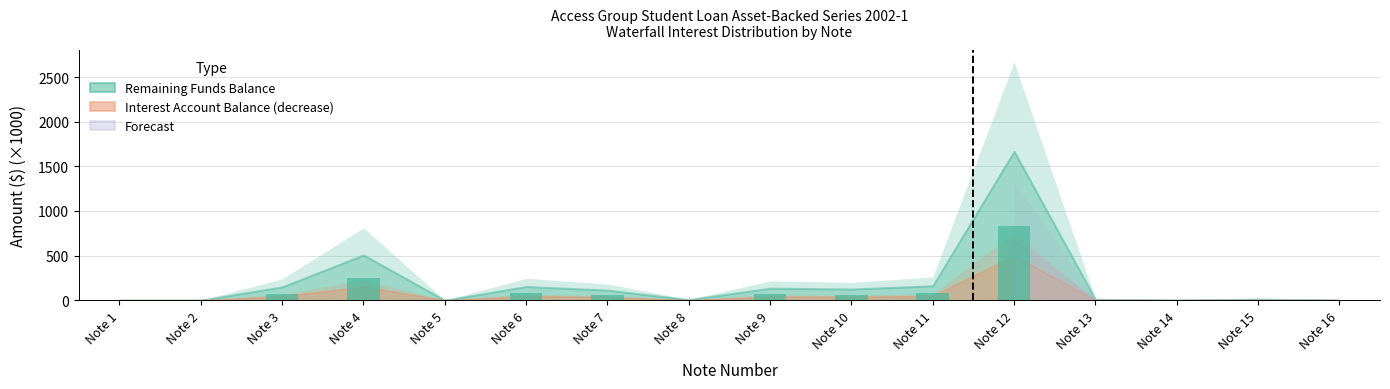

The value at Note 14 is -581.5. True or false?

False